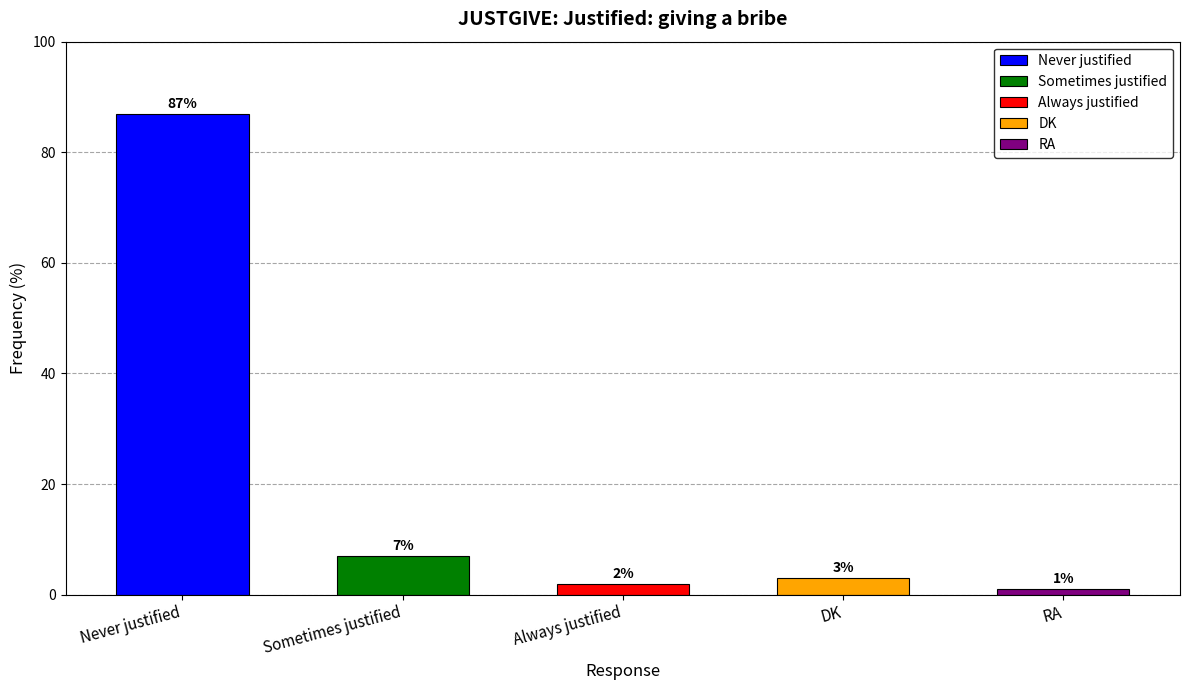

What is the ratio of the value at Sometimes justified to the value at Always justified?

3.5